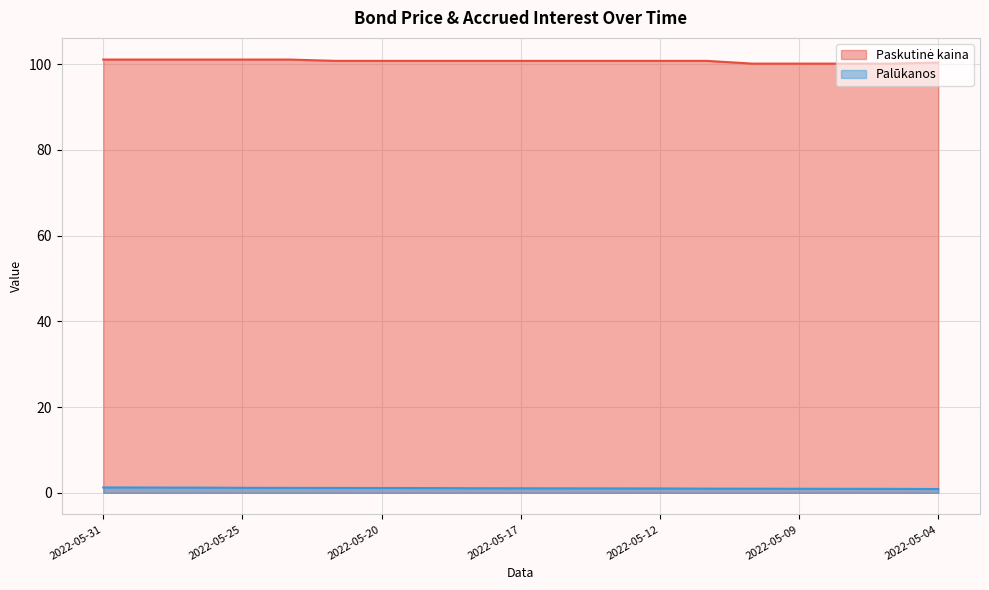

What is the maximum value for Palūkanos?

1.2